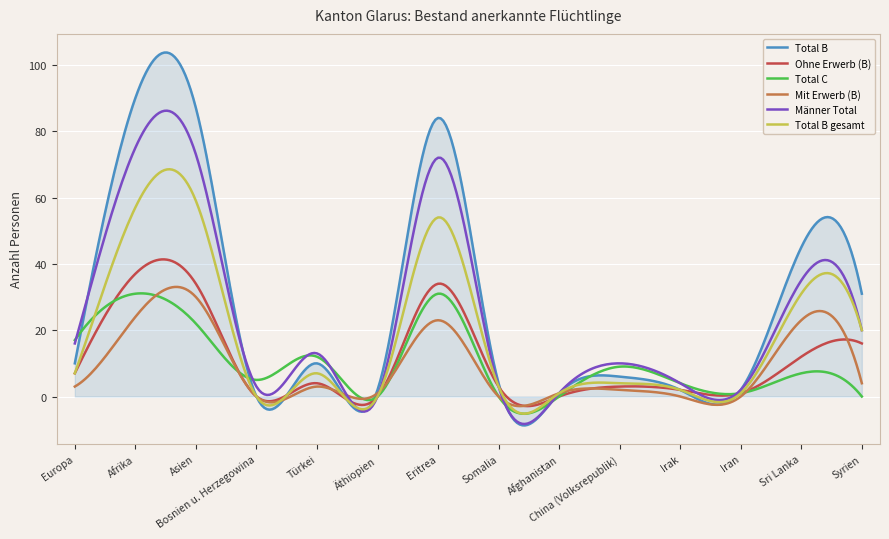

What is the difference between the maximum and minimum values in the Total B series?

112.4